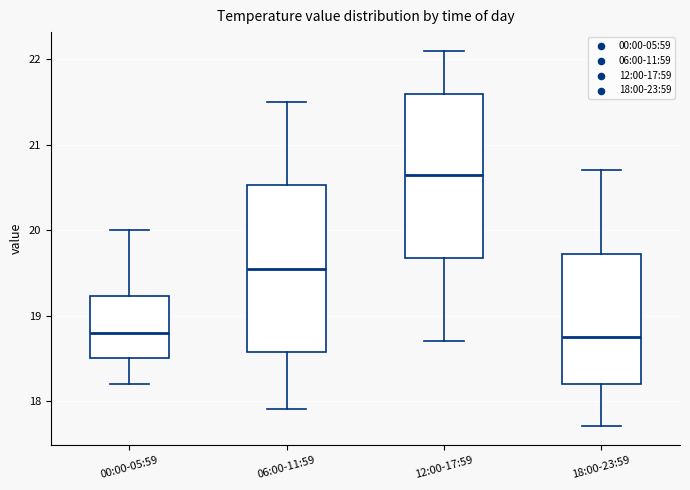

Where is the upper edge of the box for 18:00-23:59 on the y-axis? The values are not printed on the chart, so give them approximately, as read against the axis.

19.7